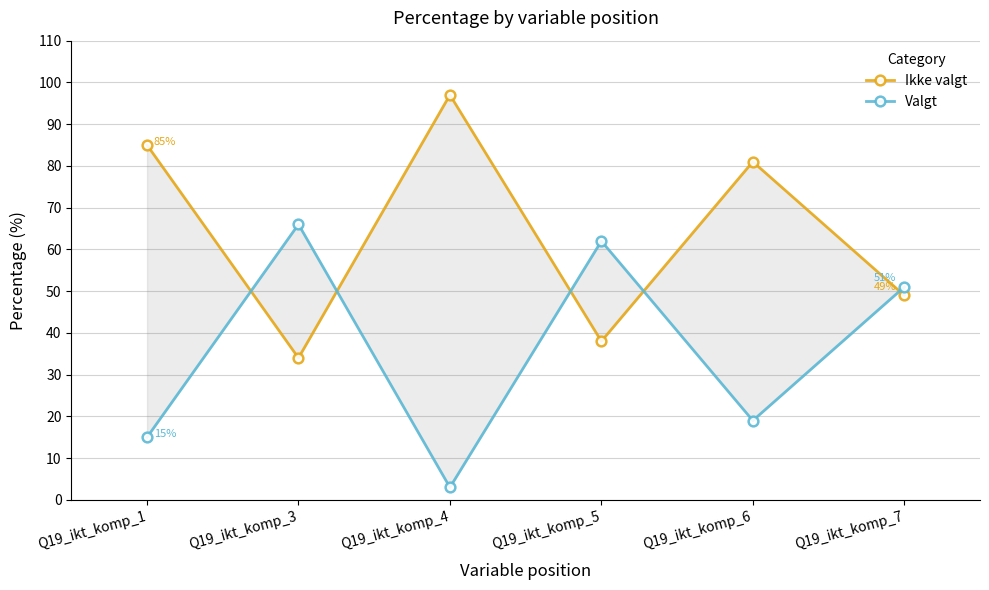

How many categories are shown in the chart?

6